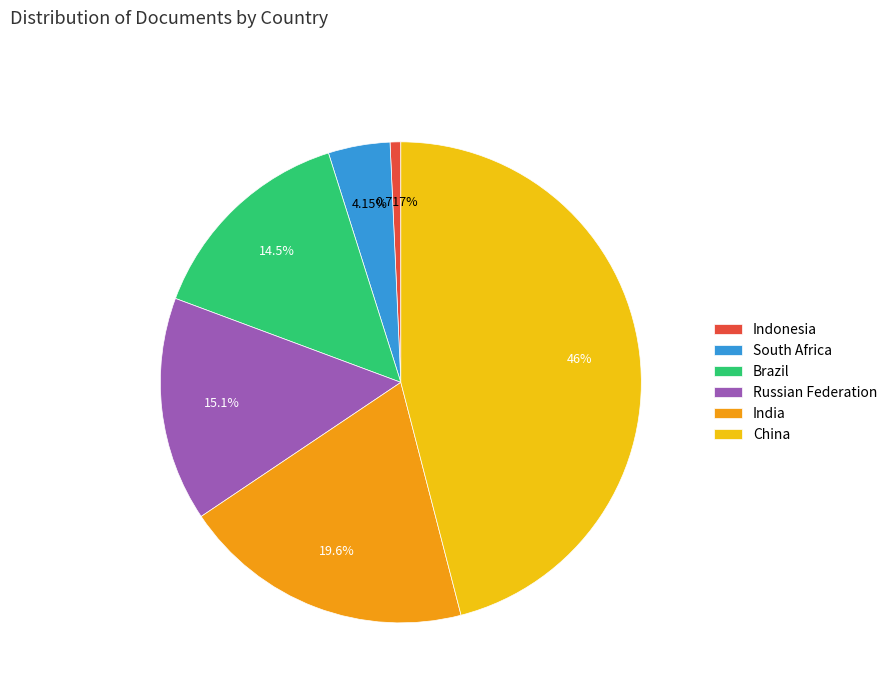

Does South Africa represent more than half of the total?

No